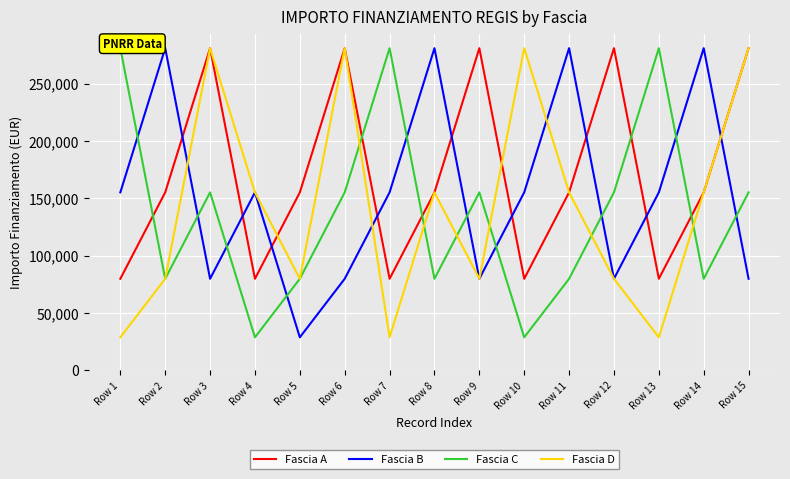

Rank the series at Row 2 from lowest to highest value.

Fascia C, Fascia D, Fascia A, Fascia B